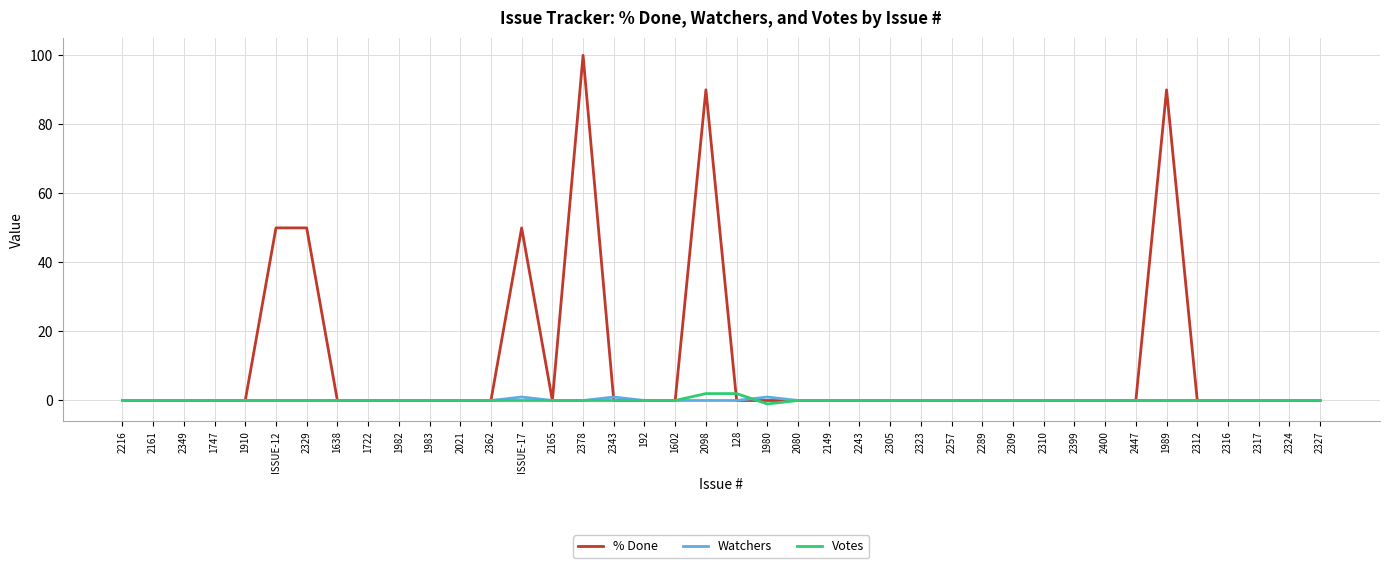

Does the chart have visible grid lines?

Yes